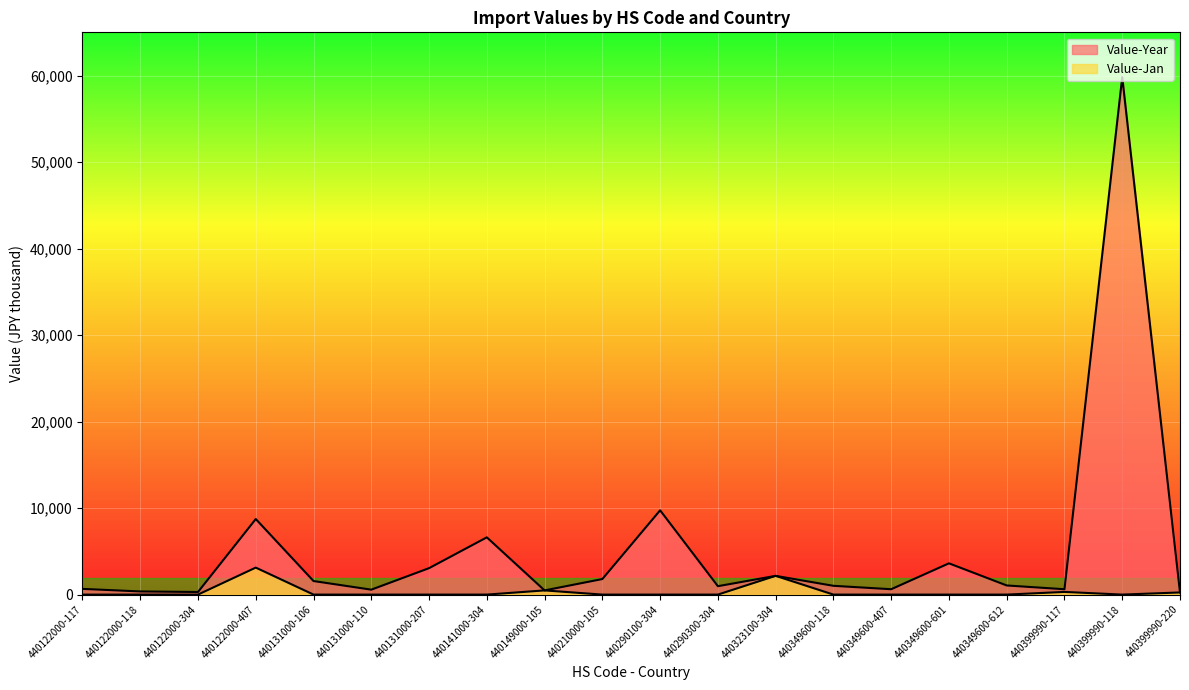

What is the lowest value of the Value-Year series?

248